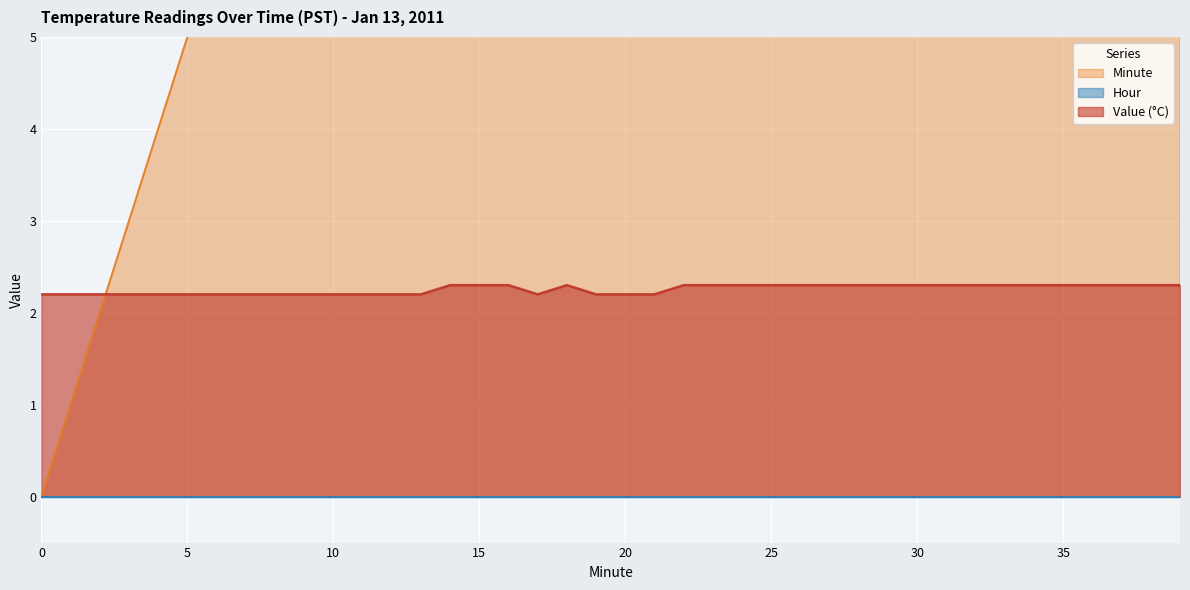

Which category has the highest value in the Minute series?

39